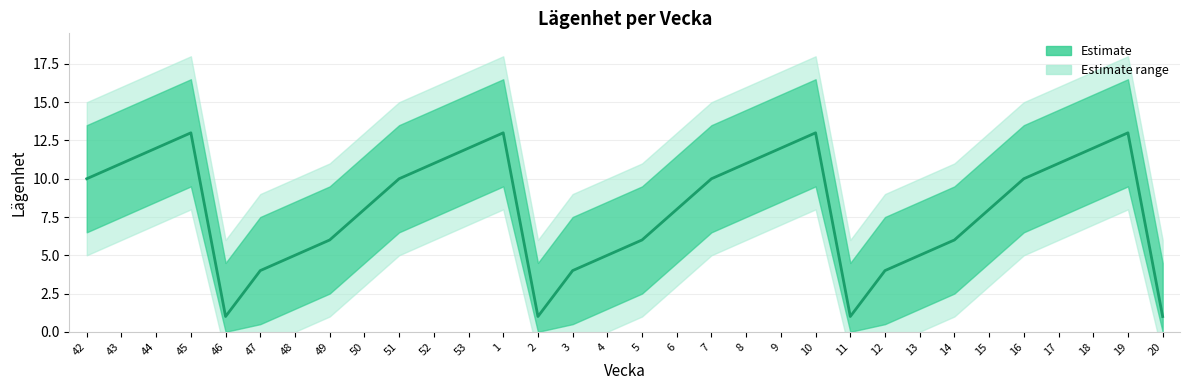

List the labels in order of value, smallest first.

46, 2, 11, 20, 47, 3, 12, 48, 4, 13, 49, 5, 14, 50, 6, 15, 42, 51, 7, 16, 43, 52, 8, 17, 44, 53, 9, 18, 45, 1, 10, 19